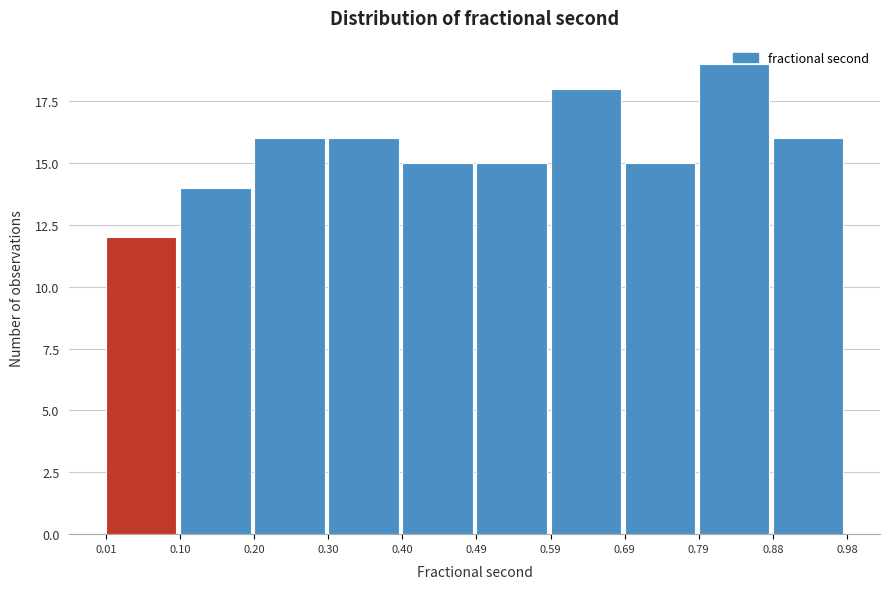

What is the height of the bar covering 0.20 to 0.30 on the x-axis? The values are not printed on the chart, so give them approximately, as read against the axis.

16